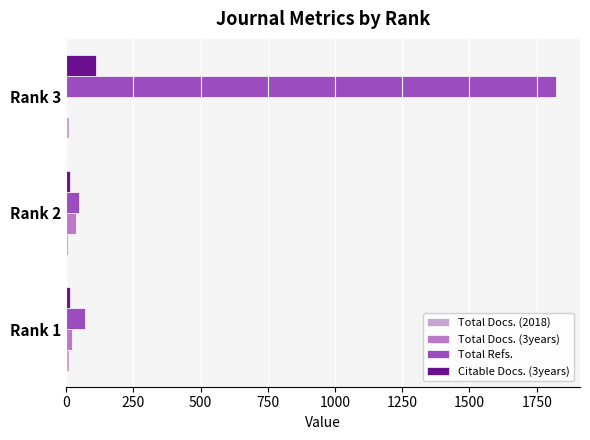

Between Rank 2 and Rank 3, which series saw the biggest shift?

Total Refs.